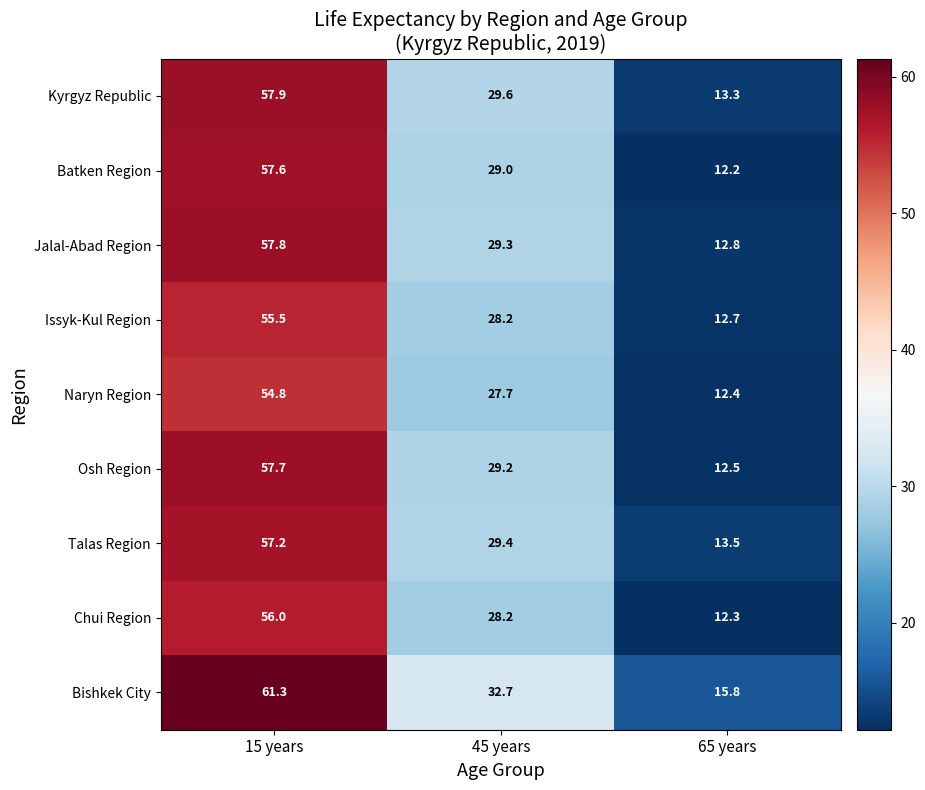

At 65 years, list the series in order from smallest to largest.

Batken Region, Chui Region, Naryn Region, Osh Region, Issyk-Kul Region, Jalal-Abad Region, Kyrgyz Republic, Talas Region, Bishkek City